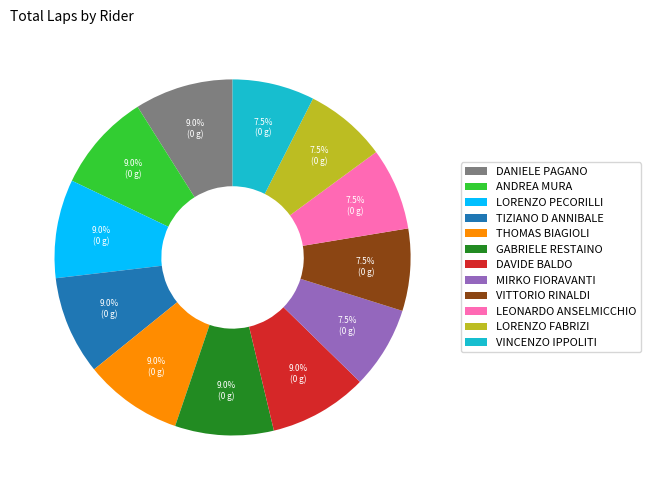

True or false: GABRIELE RESTAINO accounts for 9% of the total.

True